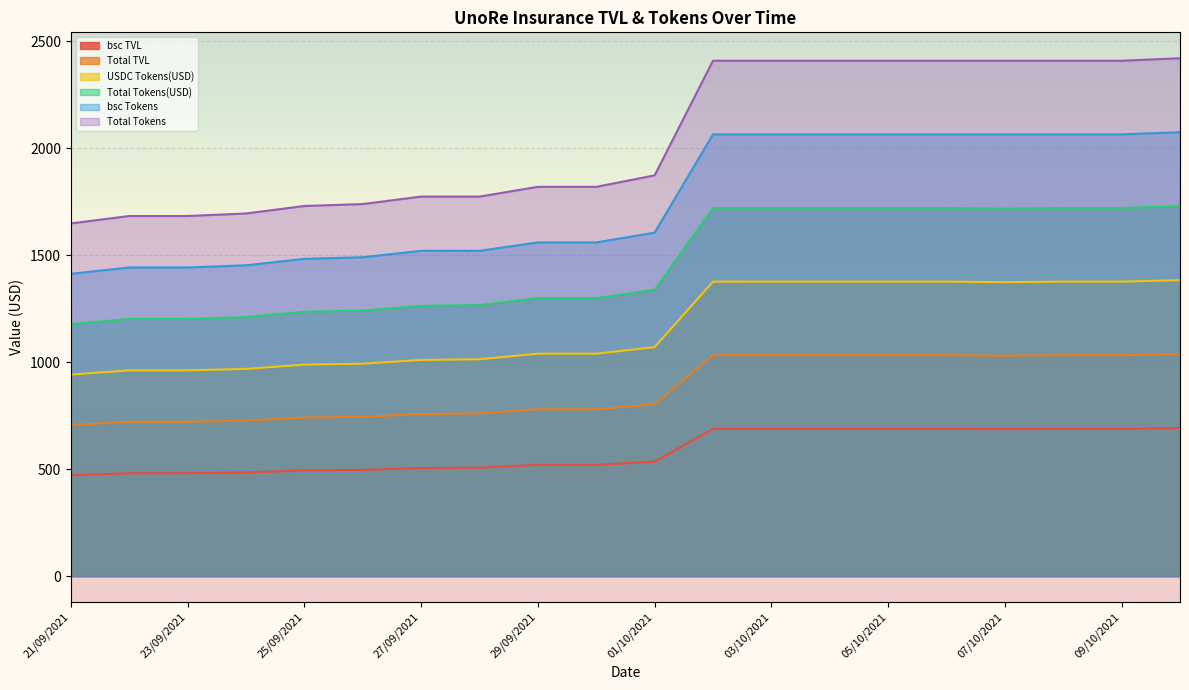

What is the lowest value of the bsc TVL series?

470.8